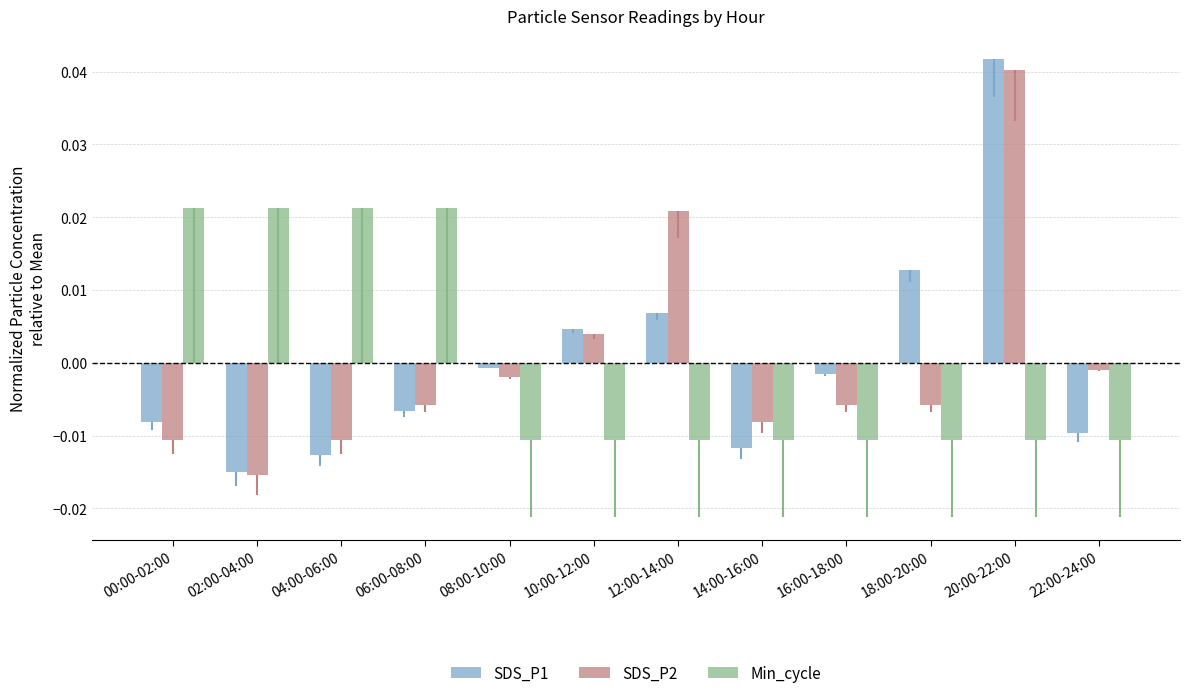

Rank the series by their maximum value, from highest to lowest.

SDS_P1, SDS_P2, Min_cycle